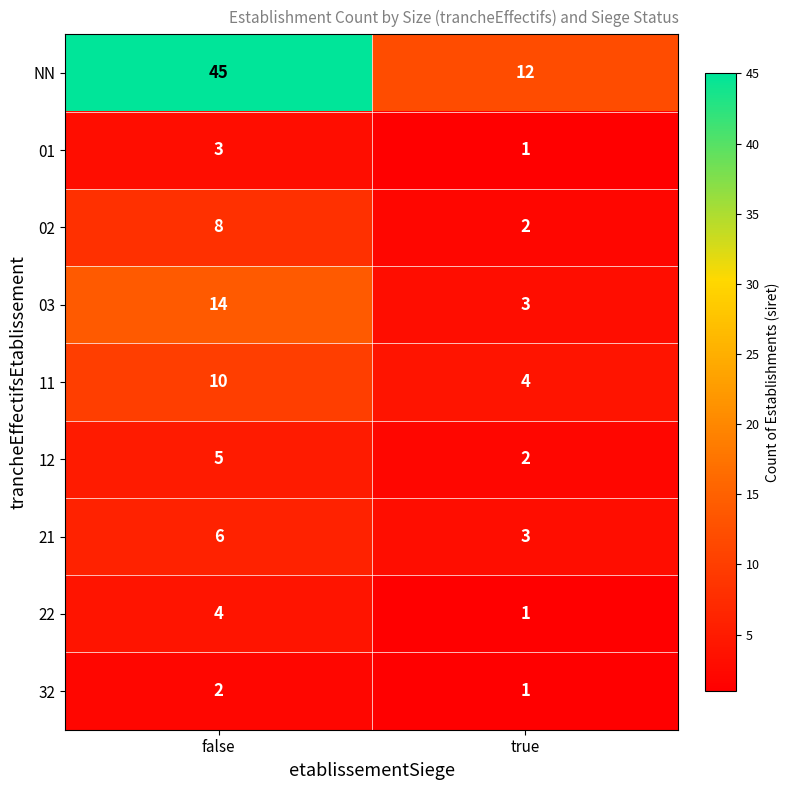

The 01 series shows 3 at false. True or false?

True